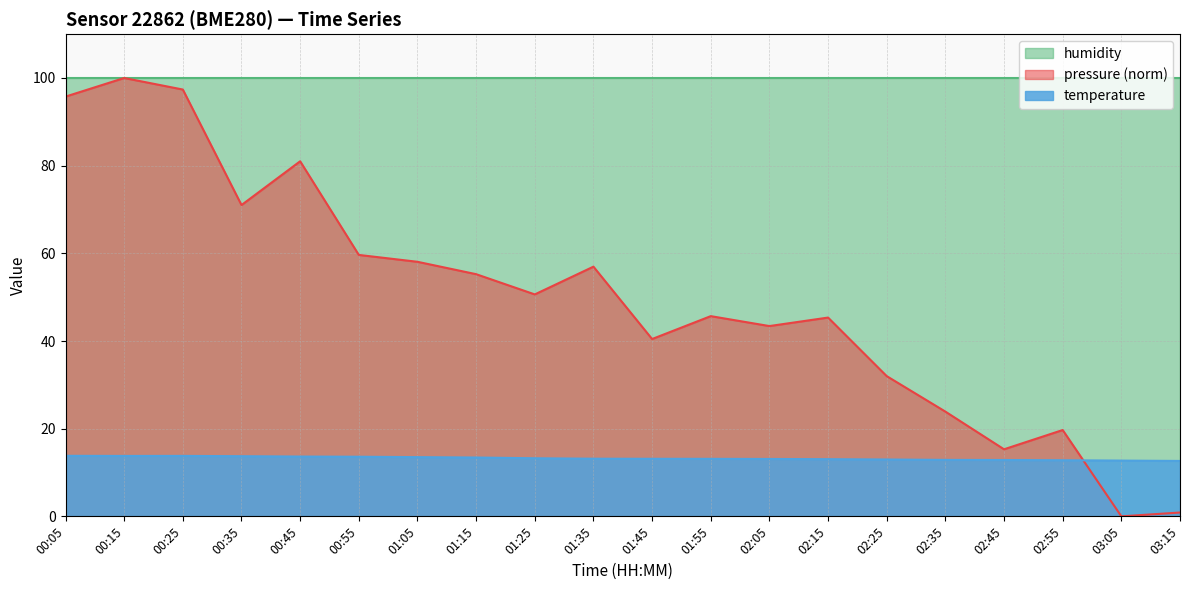

Which series ends up on top after the final intersection of temperature and pressure?

temperature